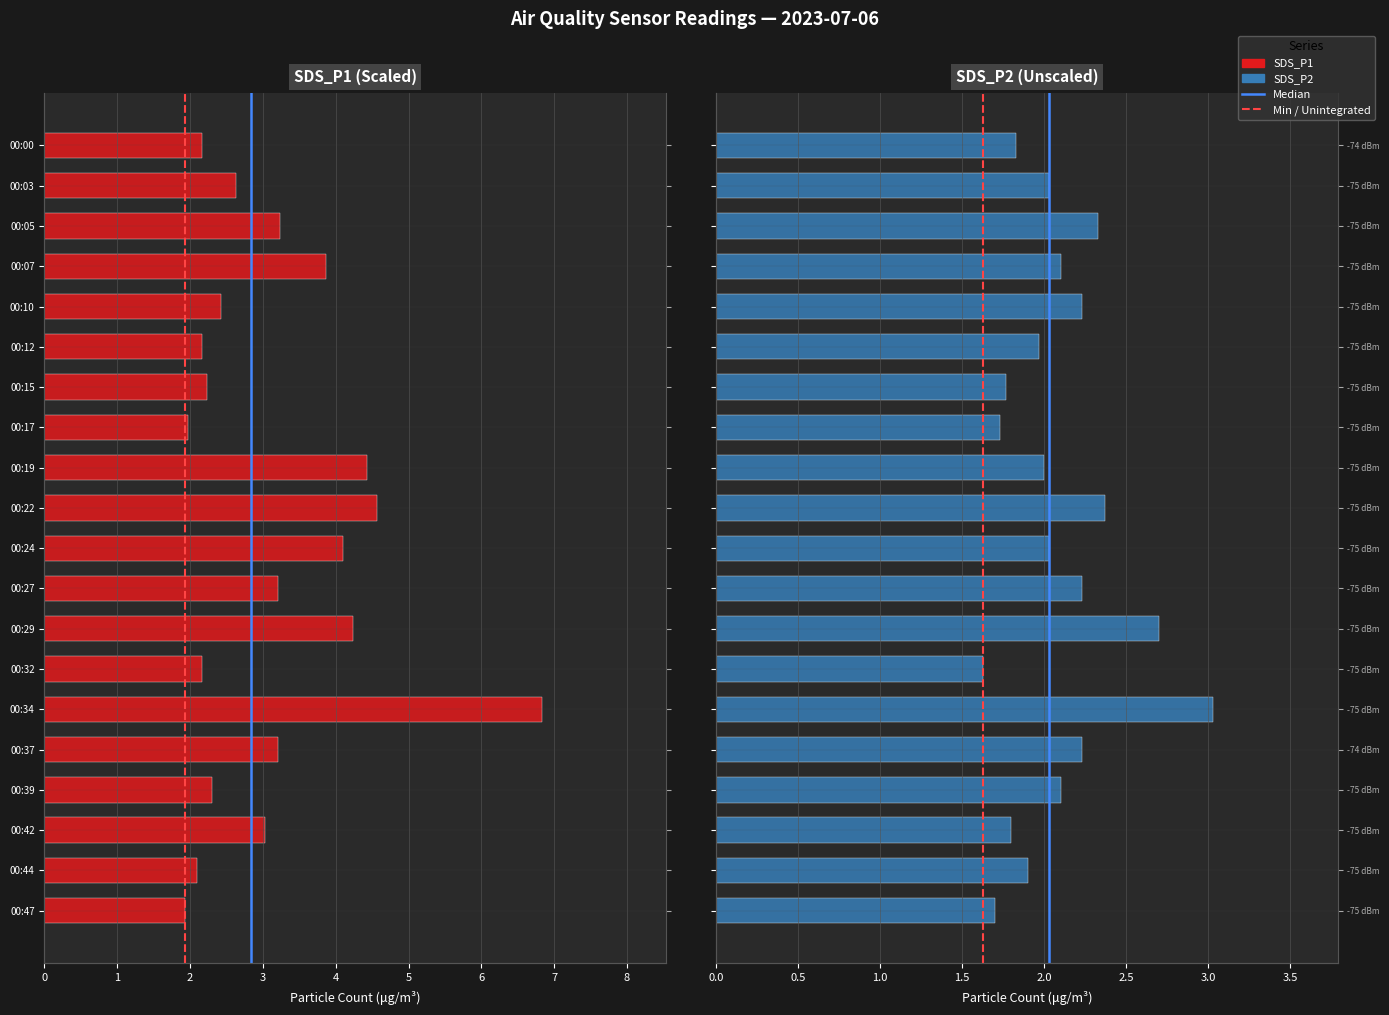

How many bars are there in total?

40